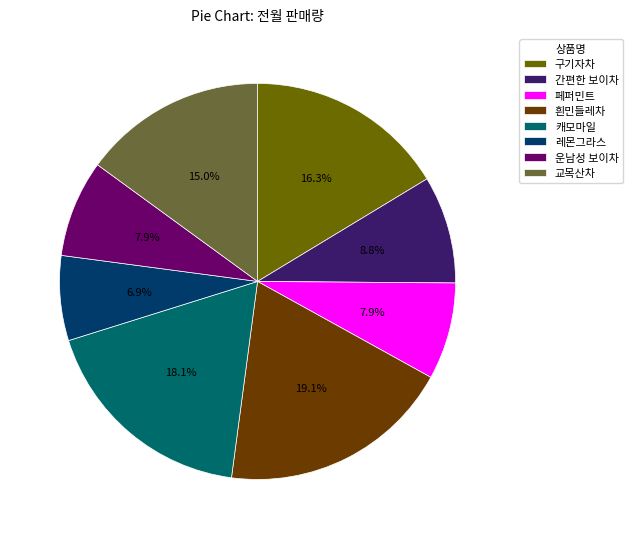

Is there a majority slice in this chart?

No